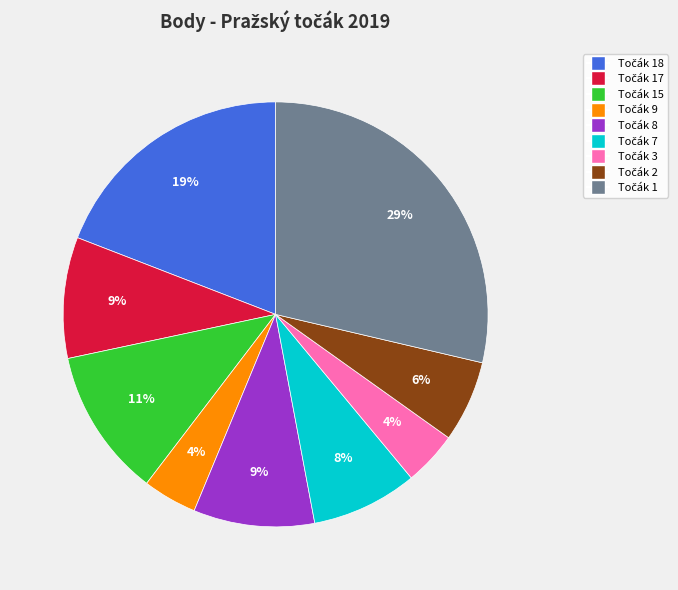

To the nearest percent, what is the average slice percentage?

11%